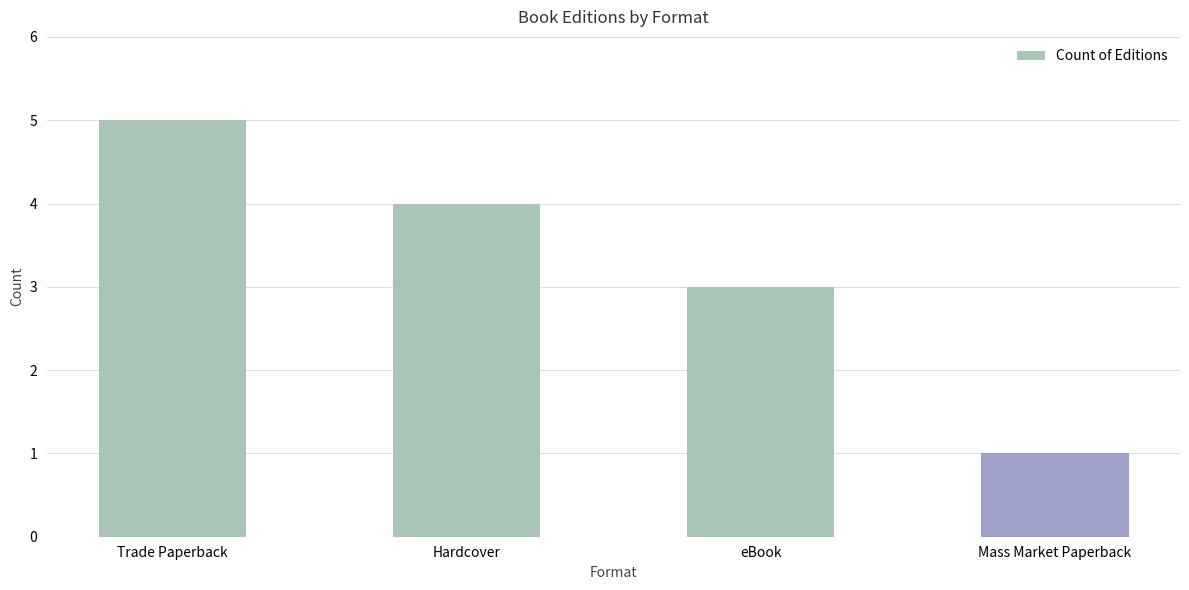

What is the sum of the values at Trade Paperback and Mass Market Paperback?

6